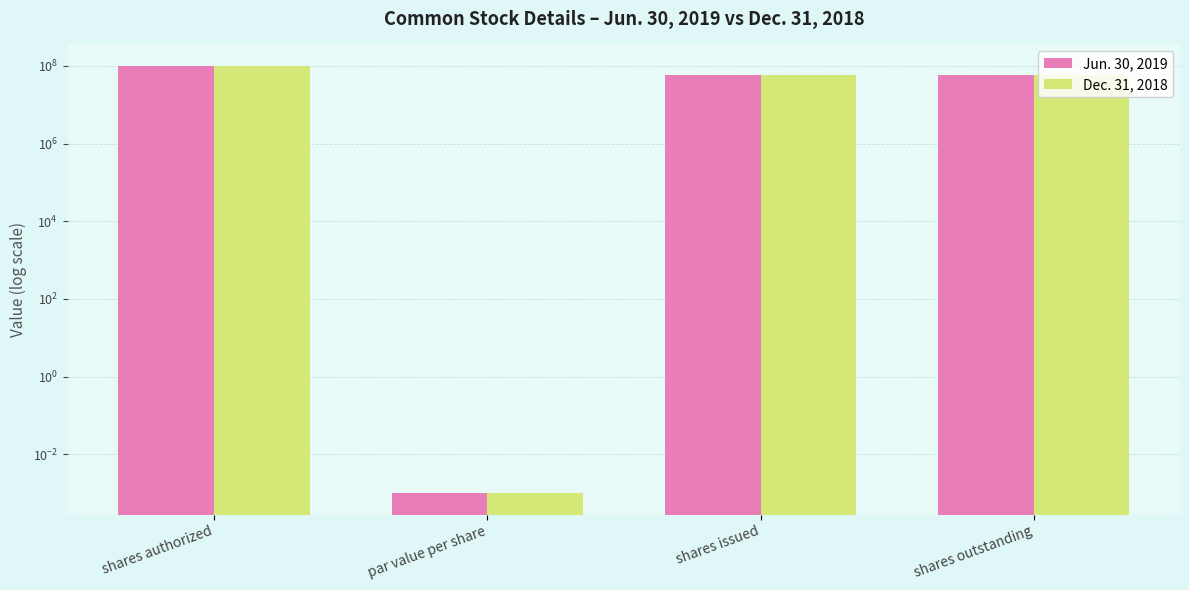

Reading left to right, what are all the values shown in this chart?

Jun. 30, 2019: shares authorized=100000000.0	par value per share=0.0	shares issued=58992500.0	shares outstanding=58992500.0
Dec. 31, 2018: shares authorized=100000000.0	par value per share=0.0	shares issued=58992500.0	shares outstanding=58992500.0